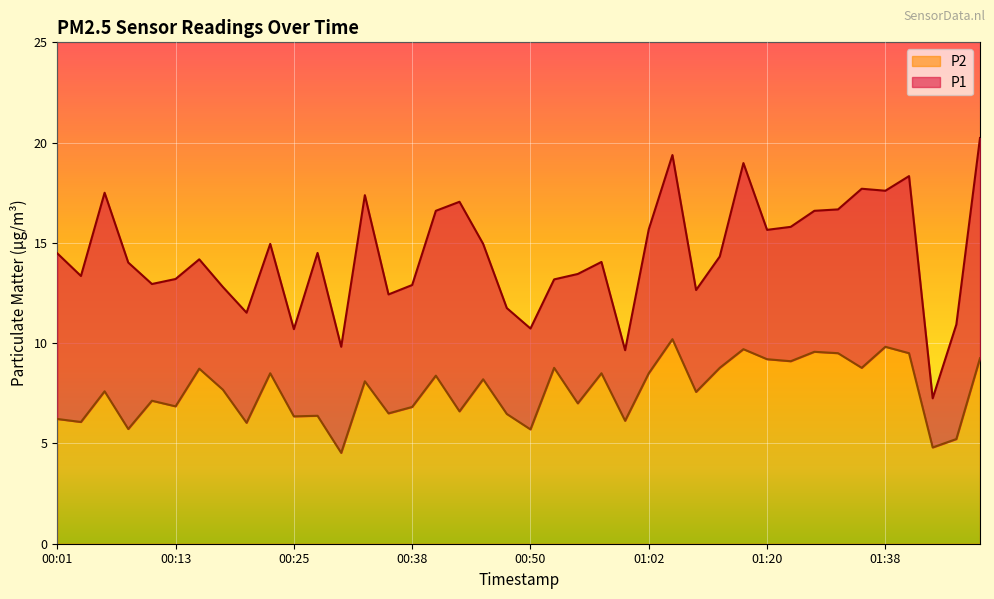

Is the value of P1 at 00:13 greater than the value of P2 at 00:35?

Yes